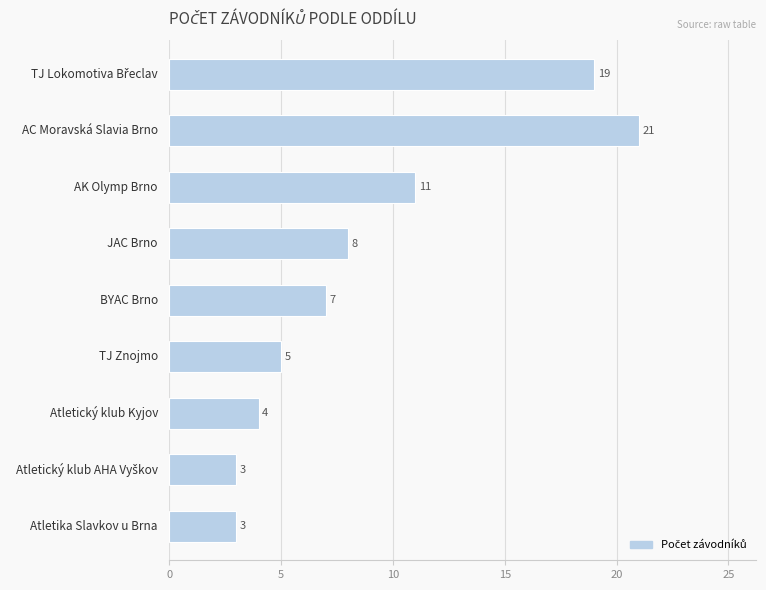

What is the difference between the maximum and minimum values?

18